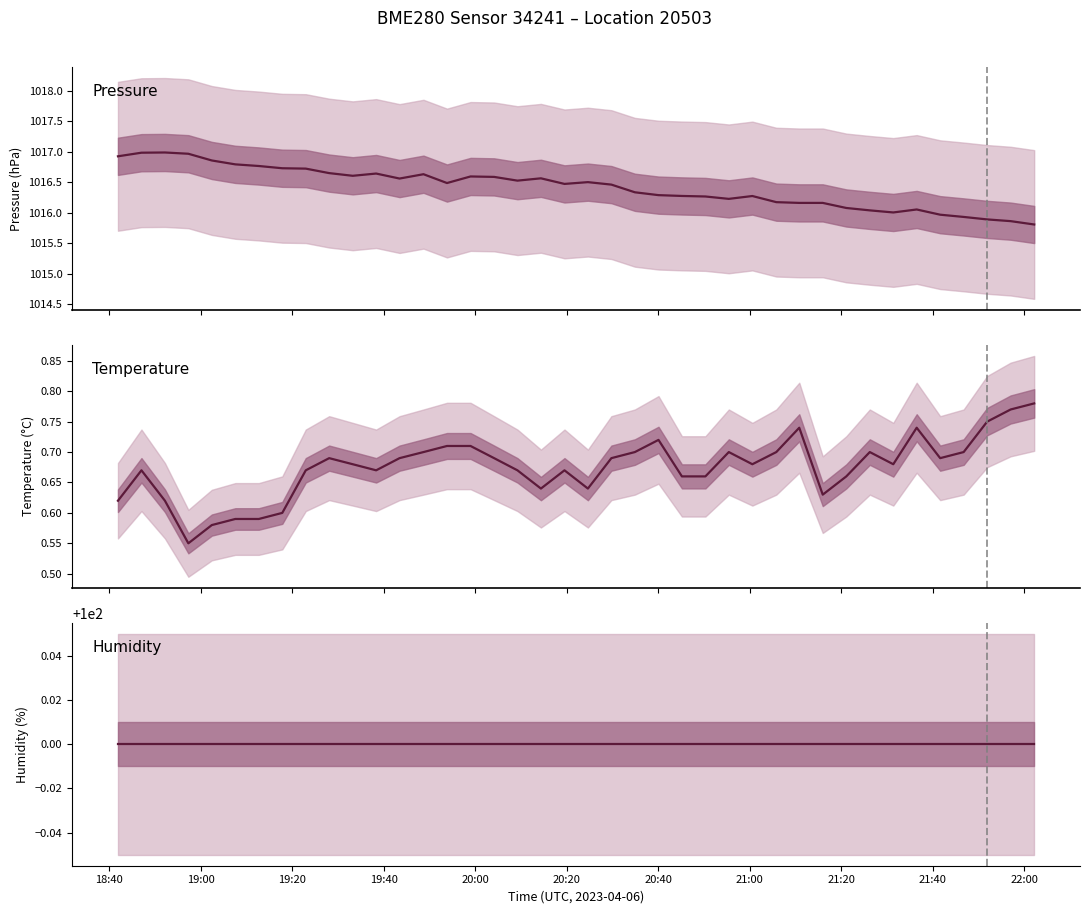

What is the minimum value shown in the chart?

0.6